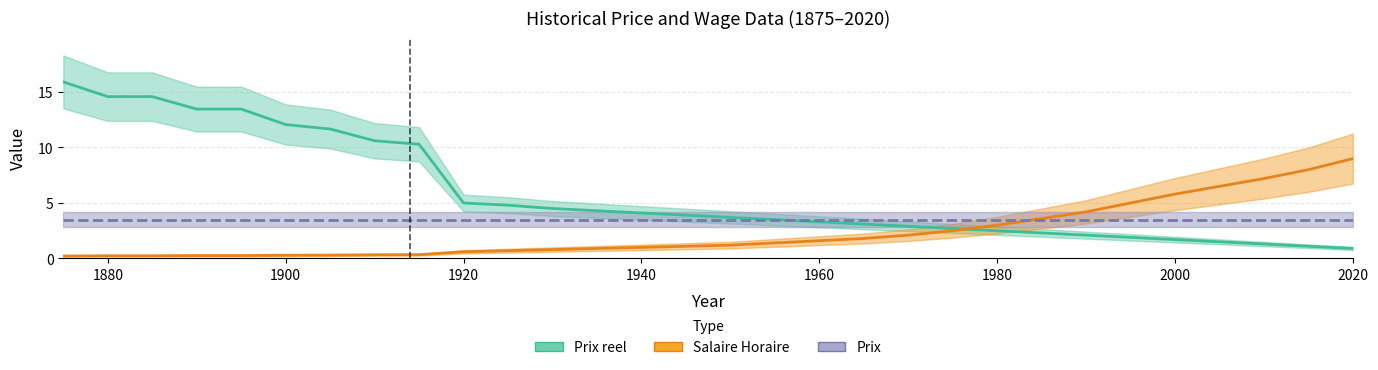

True or false: Prix reel and Prix cross at least once.

False